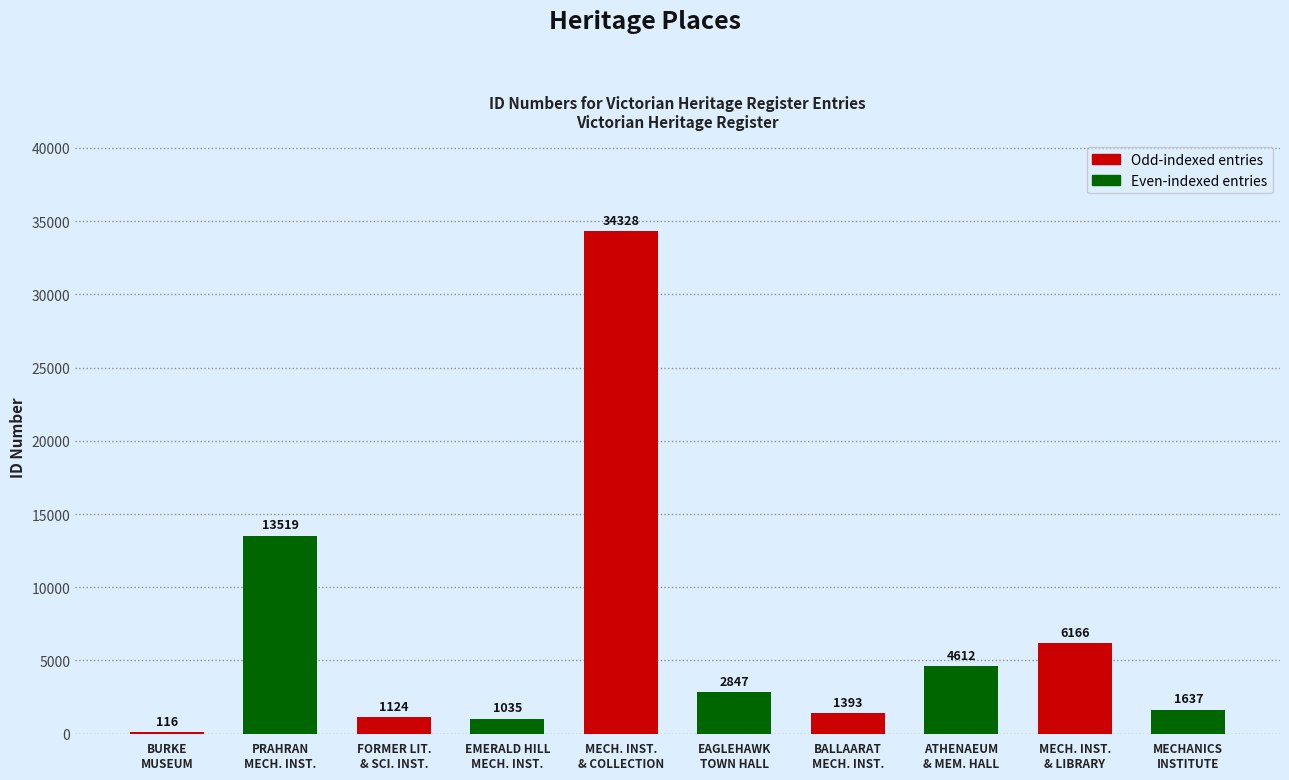

At which category does the chart reach its peak across all series?

MECH. INST.
& COLLECTION